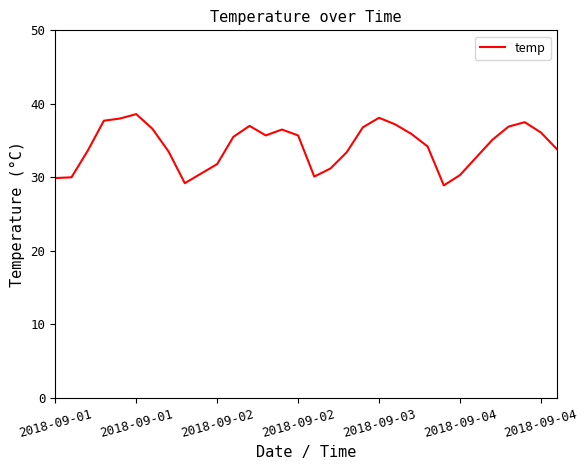

What is the sum of all values?

1098.0